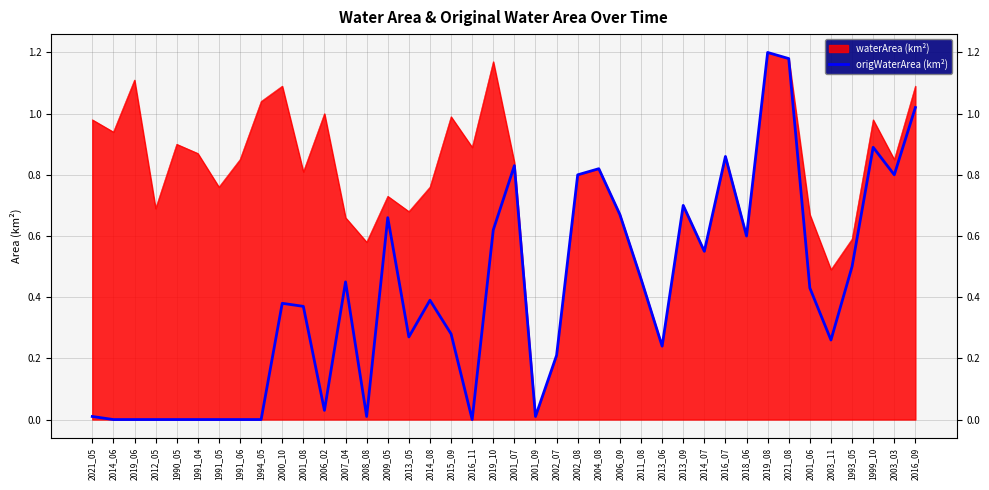

The chart shows a value of 0.3 at 2003_03. True or false?

False